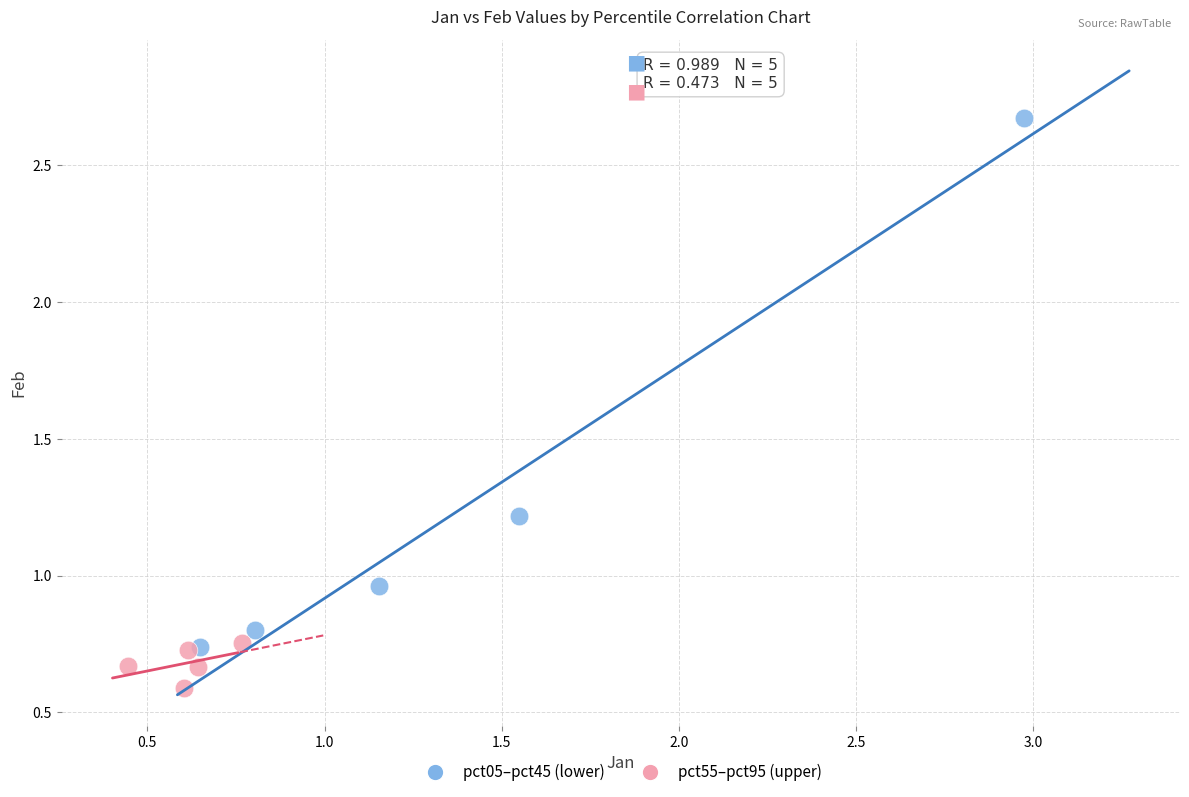

What are all the series names shown in the legend?

pct05–pct45 (lower), pct55–pct95 (upper)